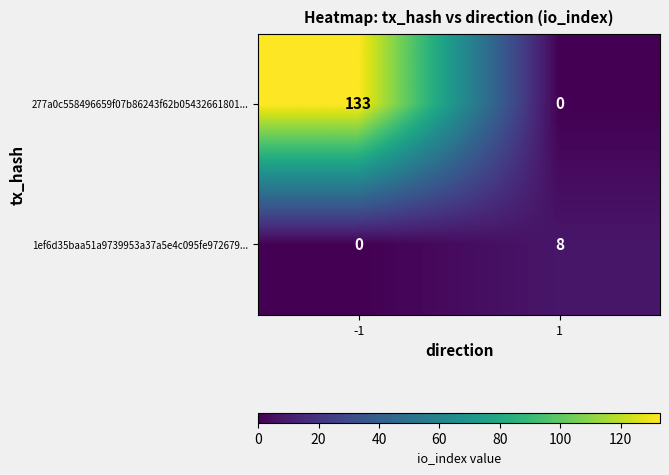

Reading right to left, what are all the values shown in this chart?

277a0c558496659f07b86243f62b05432661801...: 0	133
1ef6d35baa51a9739953a37a5e4c095fe972679...: 8	0